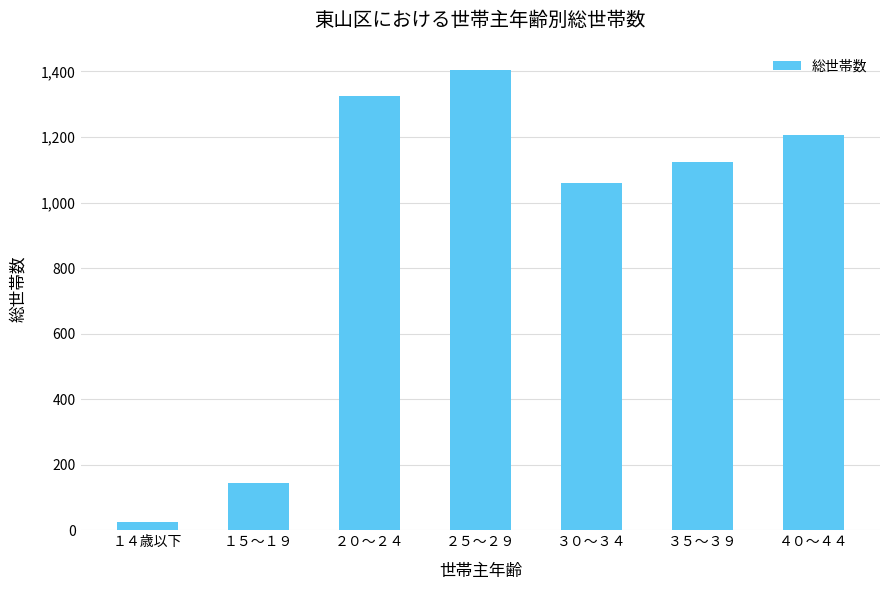

What is the average value?

898